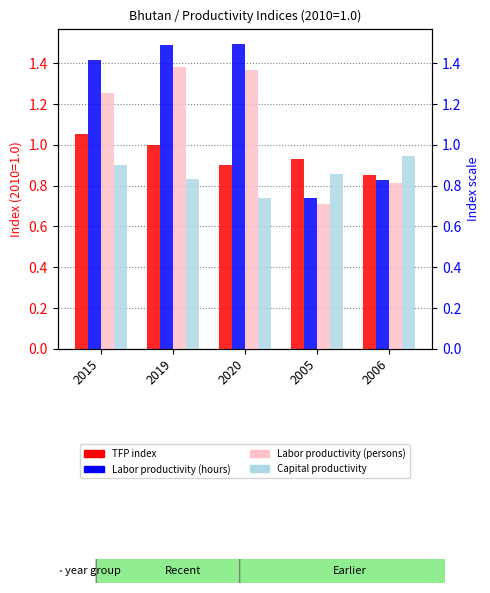

What is the maximum value shown in the chart?

1.5